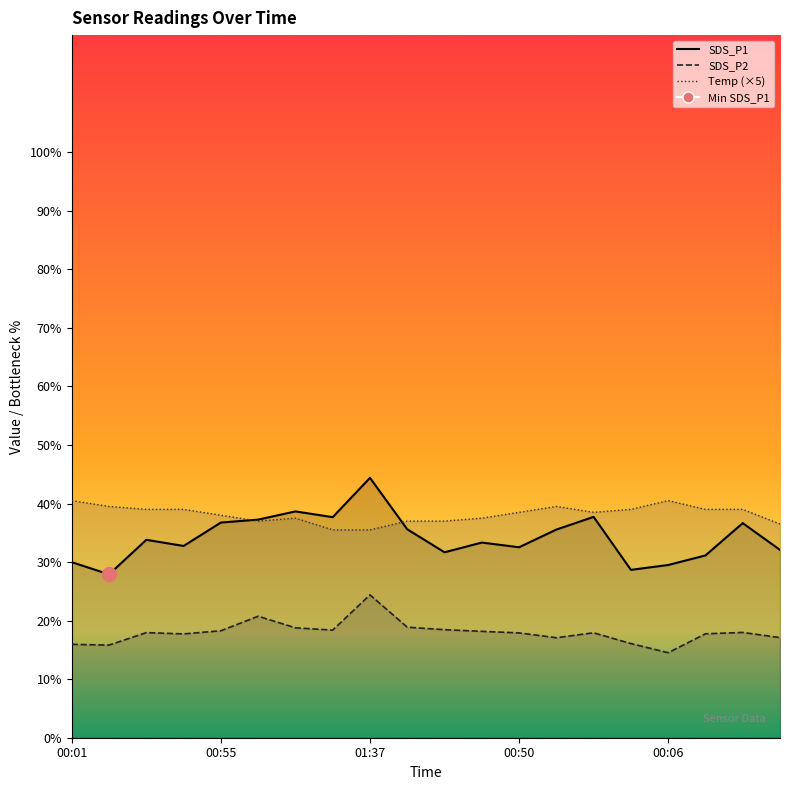

What is the total value across all series at 01:08?

95.0